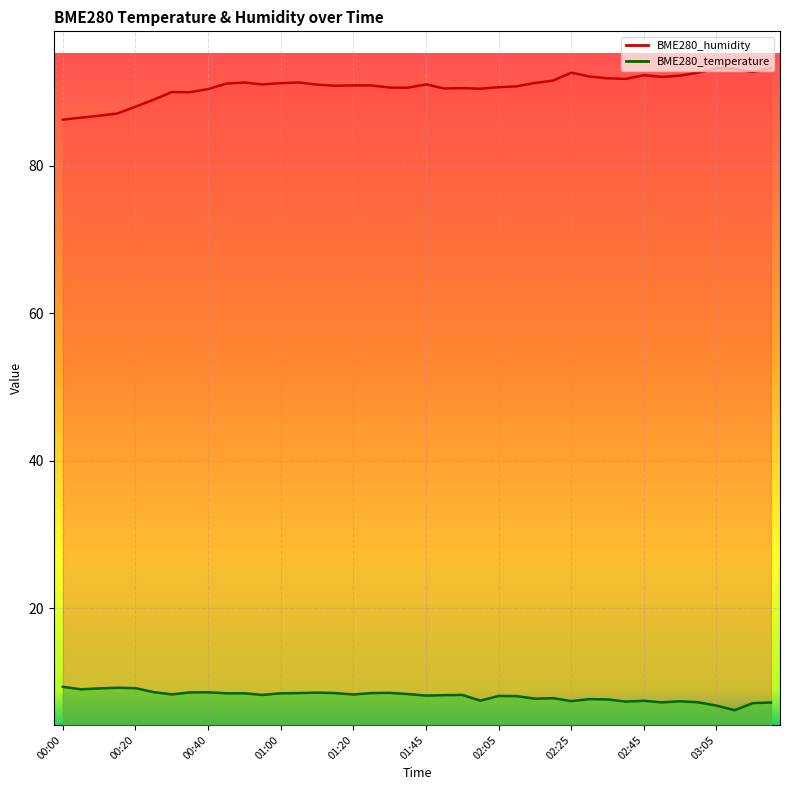

What is the sum of the BME280_humidity values at 00:10 and 00:50?

178.1